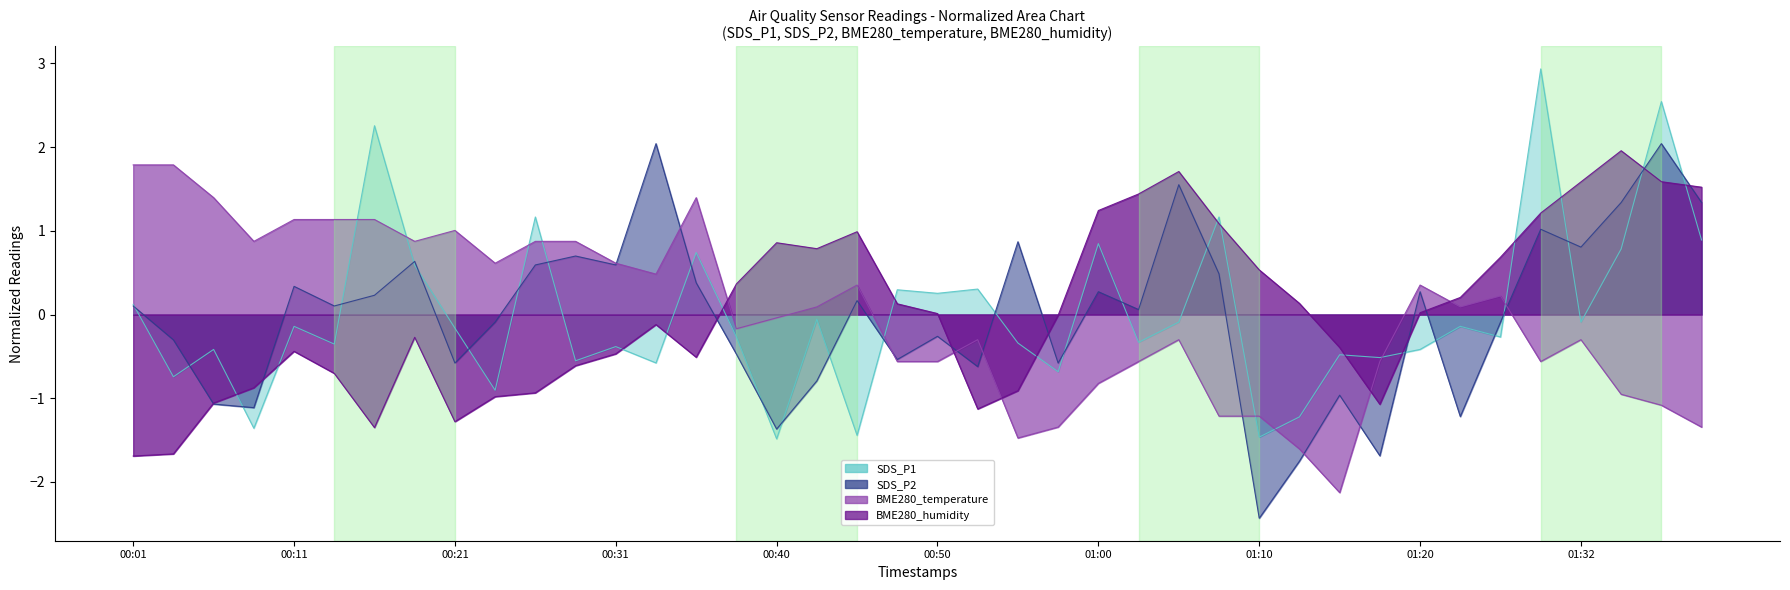

What is the value of the SDS_P2 point at the 27th from the left?

1.6